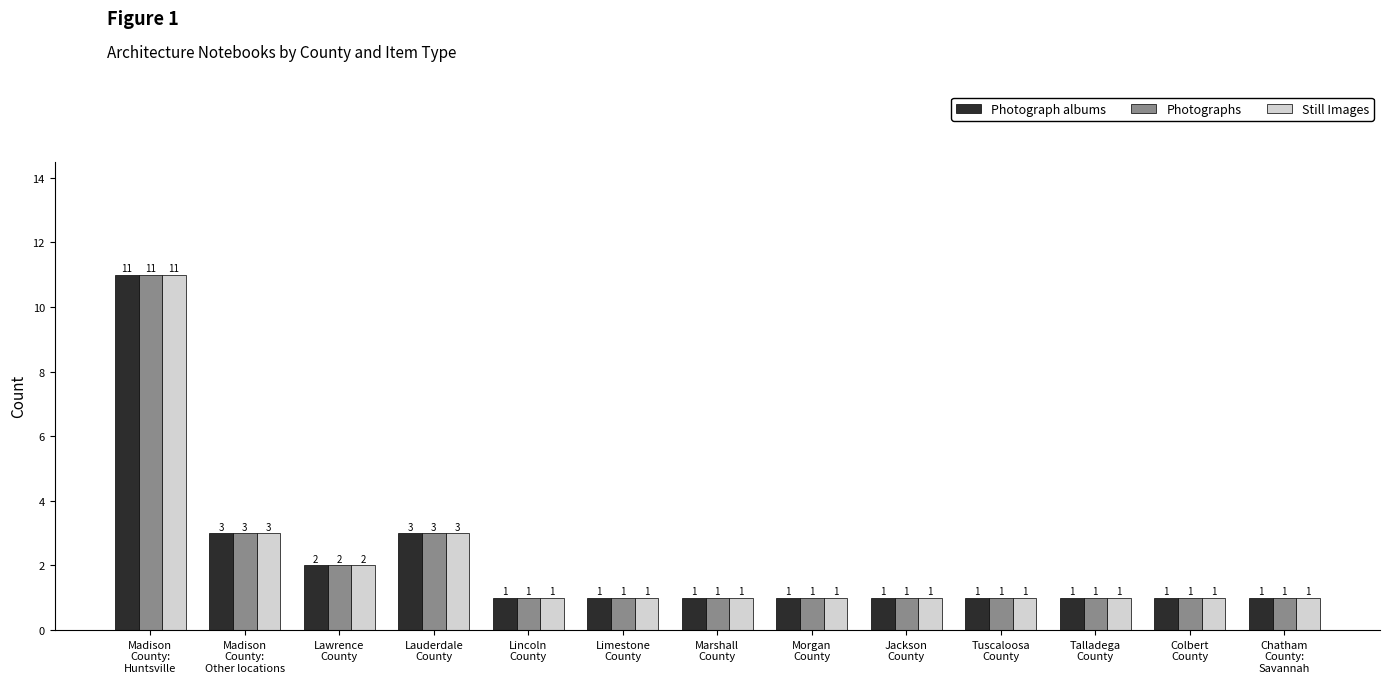

Reading left to right, what are all the values shown in this chart?

Photograph albums: Madison
County:
Huntsville=11	Madison
County:
Other locations=3	Lawrence
County=2	Lauderdale
County=3	Lincoln
County=1	Limestone
County=1	Marshall
County=1	Morgan
County=1	Jackson
County=1	Tuscaloosa
County=1	Talladega
County=1	Colbert
County=1	Chatham
County:
Savannah=1
Photographs: Madison
County:
Huntsville=11	Madison
County:
Other locations=3	Lawrence
County=2	Lauderdale
County=3	Lincoln
County=1	Limestone
County=1	Marshall
County=1	Morgan
County=1	Jackson
County=1	Tuscaloosa
County=1	Talladega
County=1	Colbert
County=1	Chatham
County:
Savannah=1
Still Images: Madison
County:
Huntsville=11	Madison
County:
Other locations=3	Lawrence
County=2	Lauderdale
County=3	Lincoln
County=1	Limestone
County=1	Marshall
County=1	Morgan
County=1	Jackson
County=1	Tuscaloosa
County=1	Talladega
County=1	Colbert
County=1	Chatham
County:
Savannah=1